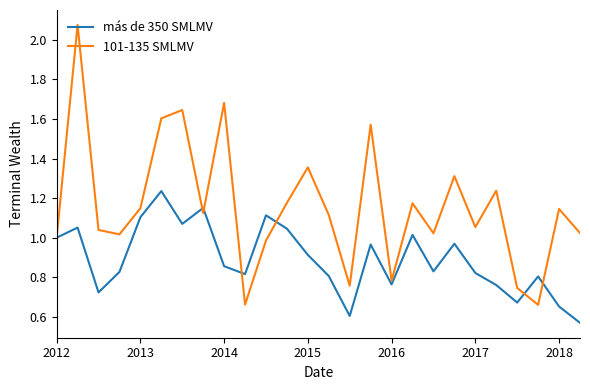

List the series in order of their overall mean, lowest first.

más de 350 SMLMV, 101-135 SMLMV